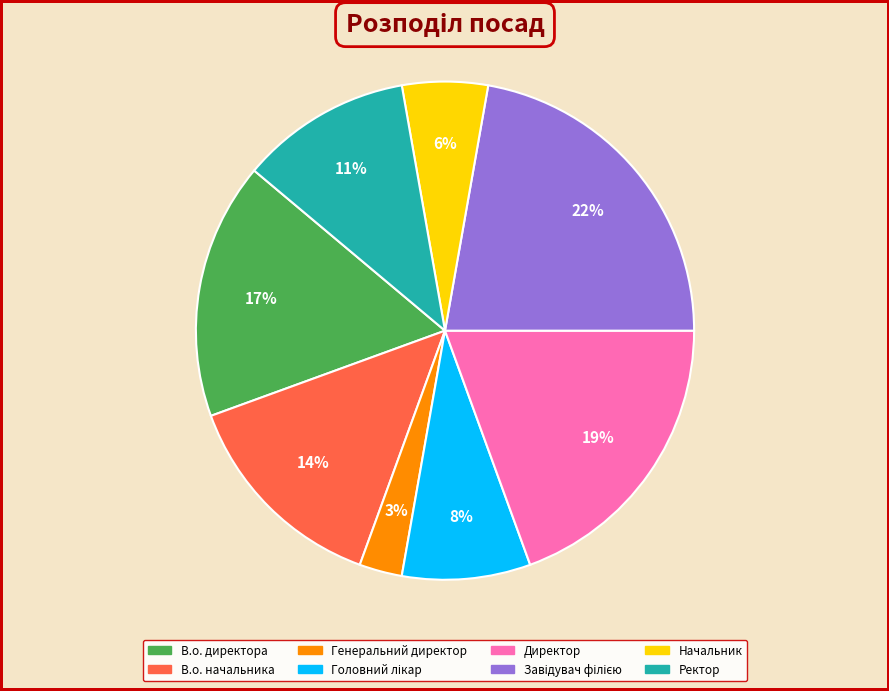

To the nearest percent, what is the average slice percentage?

12%